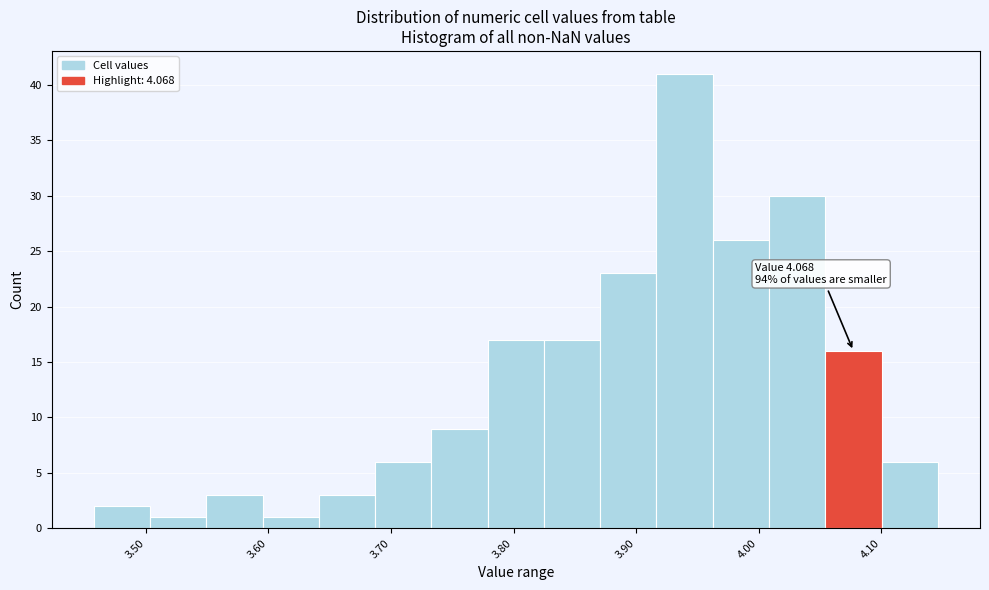

Over which range of the x-axis is the bar tallest?

3.92 to 3.96